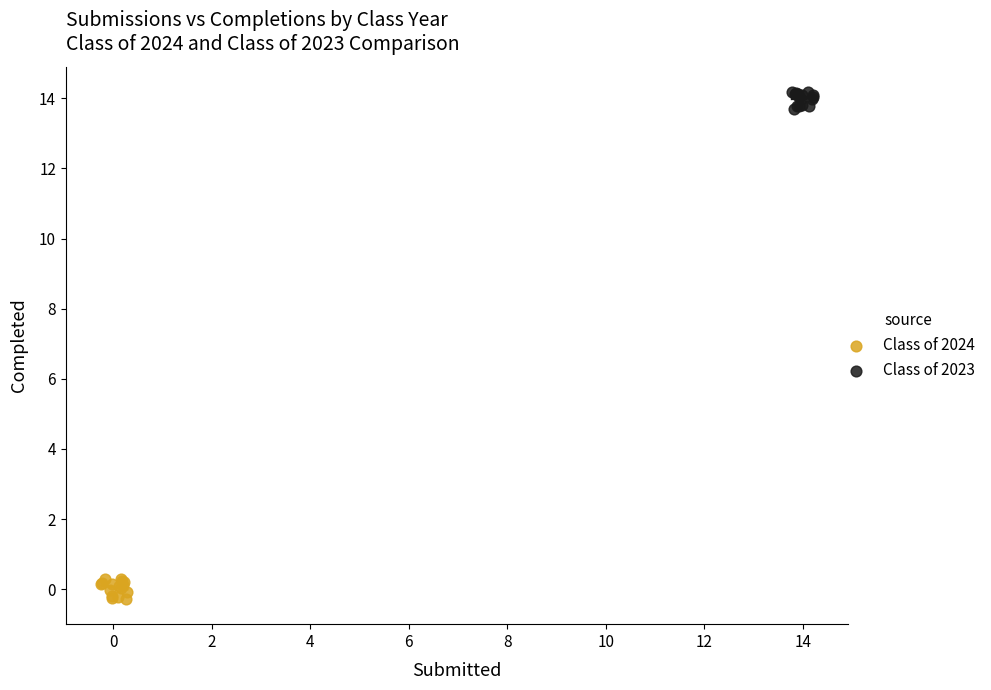

Which series contains the lowest Y value?

Class of 2024